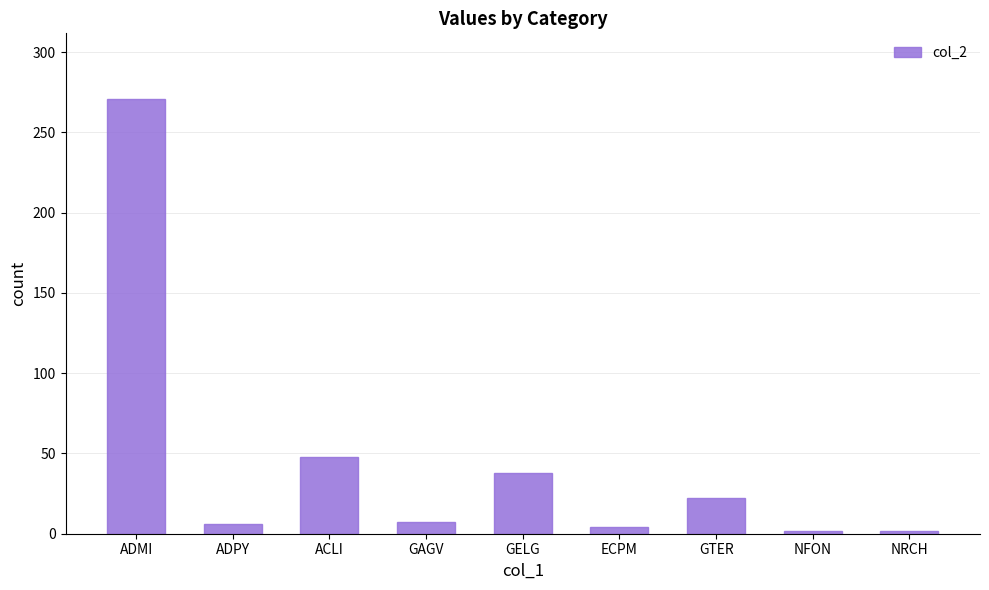

At which category does the chart reach its peak across all series?

ADMI